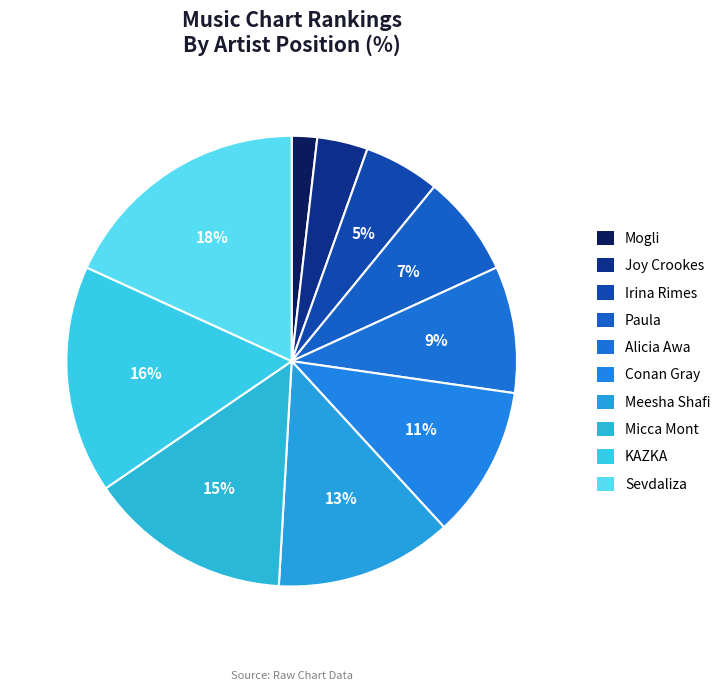

Between Micca Mont and Sevdaliza, which is larger?

Sevdaliza